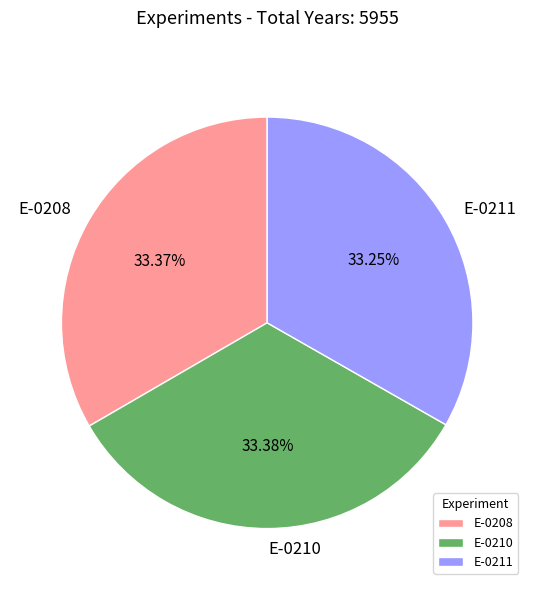

What percentage is NOT represented by E-0208?

66.6%